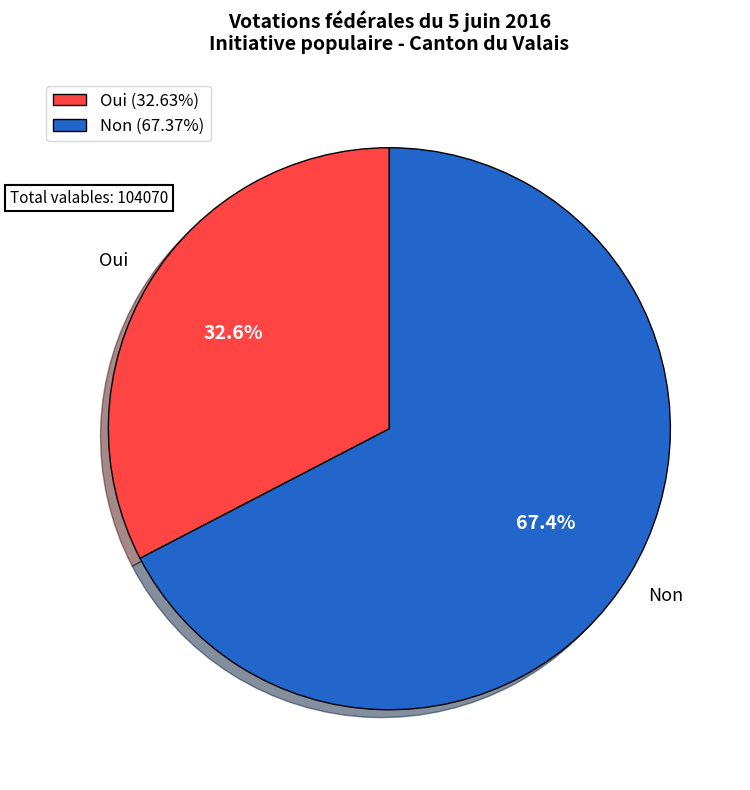

Is it true that Non is 81% of the pie?

False